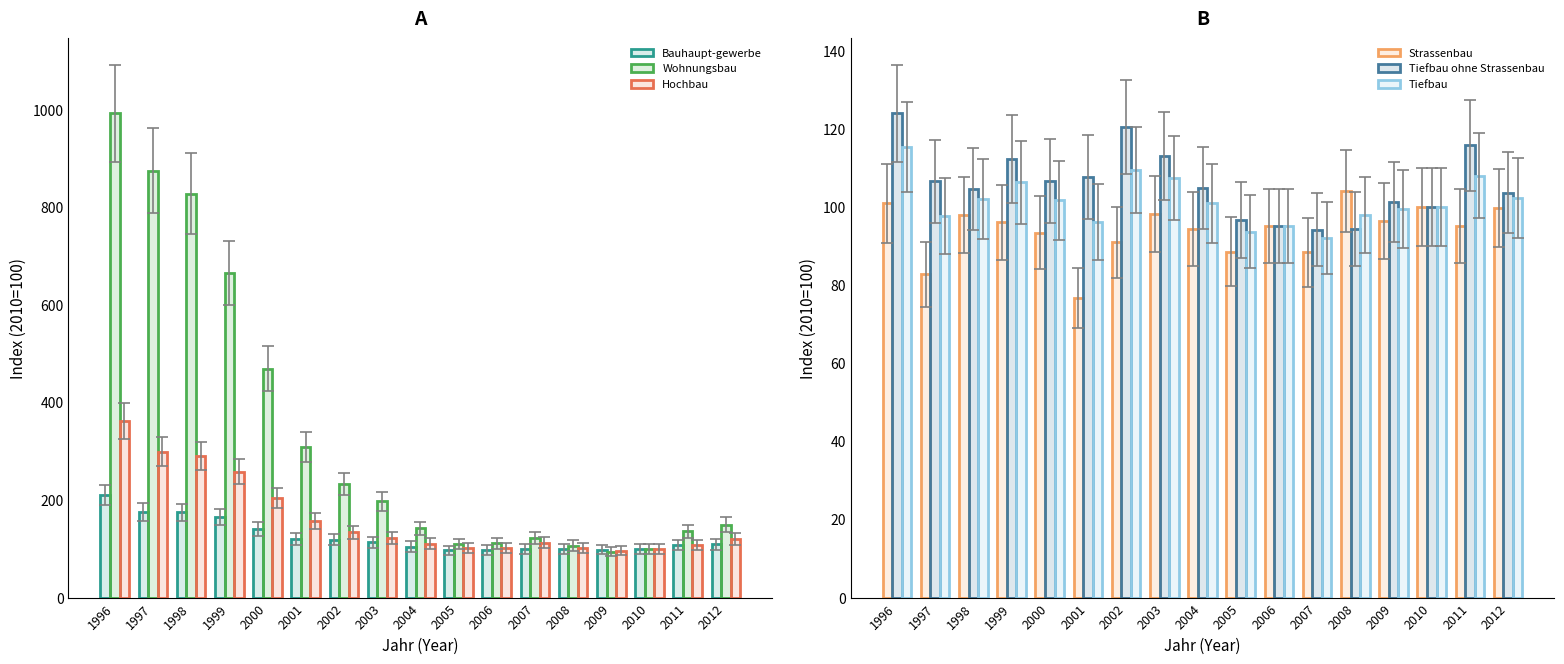

What is the difference between the maximum and minimum values in the Tiefbau series?

23.3